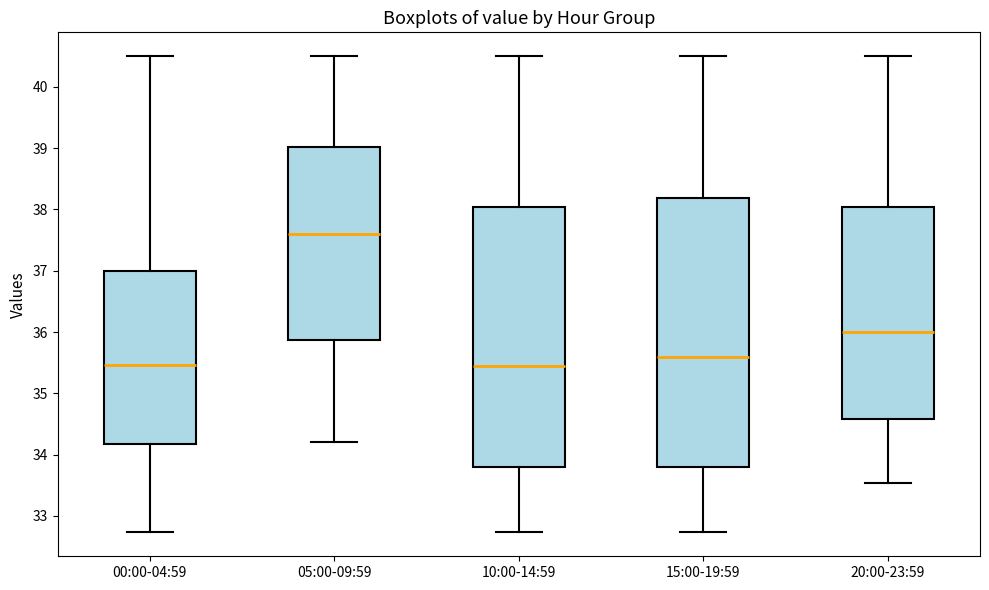

Reading left to right, read every box against the y-axis: the position of its median line, the range the box covers, and the ends of its whiskers. The values are not printed on the chart, so give them approximately, as read against the axis.

00:00-04:59: median 35.5, box 34.2 to 37.0, whiskers 32.7 to 40.5
05:00-09:59: median 37.6, box 35.9 to 39.0, whiskers 34.2 to 40.5
10:00-14:59: median 35.5, box 33.8 to 38.0, whiskers 32.7 to 40.5
15:00-19:59: median 35.6, box 33.8 to 38.2, whiskers 32.7 to 40.5
20:00-23:59: median 36.0, box 34.6 to 38.0, whiskers 33.5 to 40.5